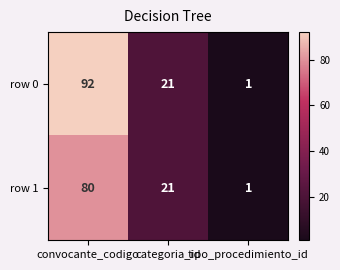

Is the value of row 1 at convocante_codigo greater than the value of row 0 at tipo_procedimiento_id?

Yes